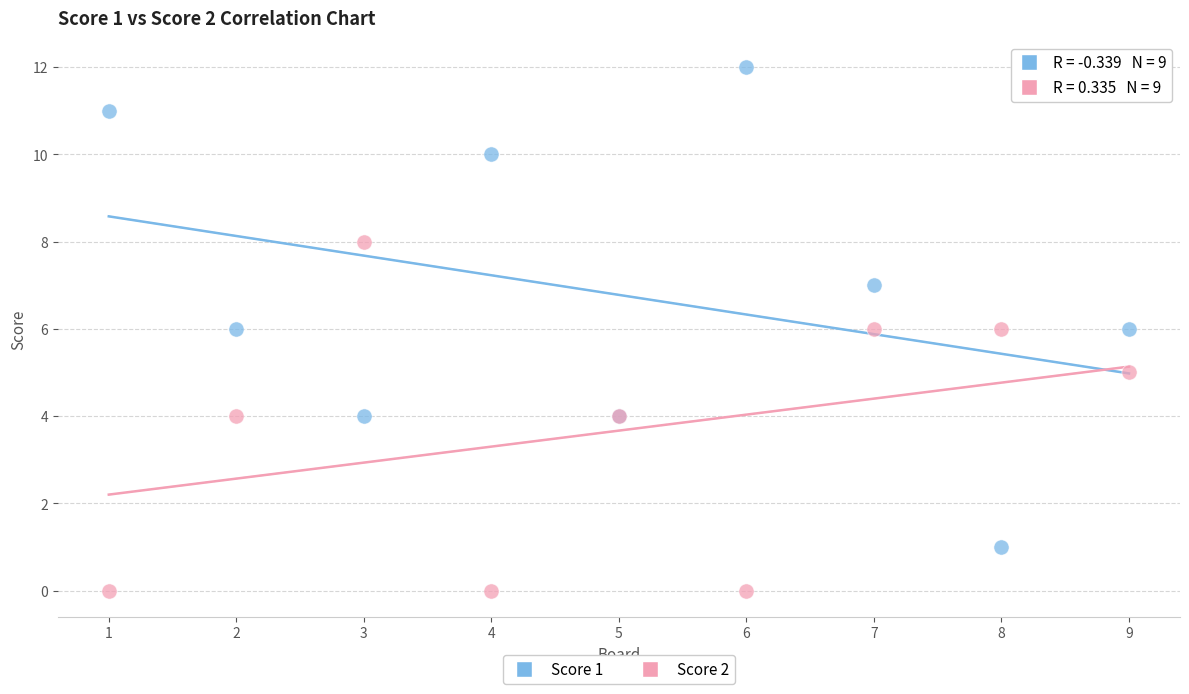

Which series reaches the maximum Y coordinate?

Score 1